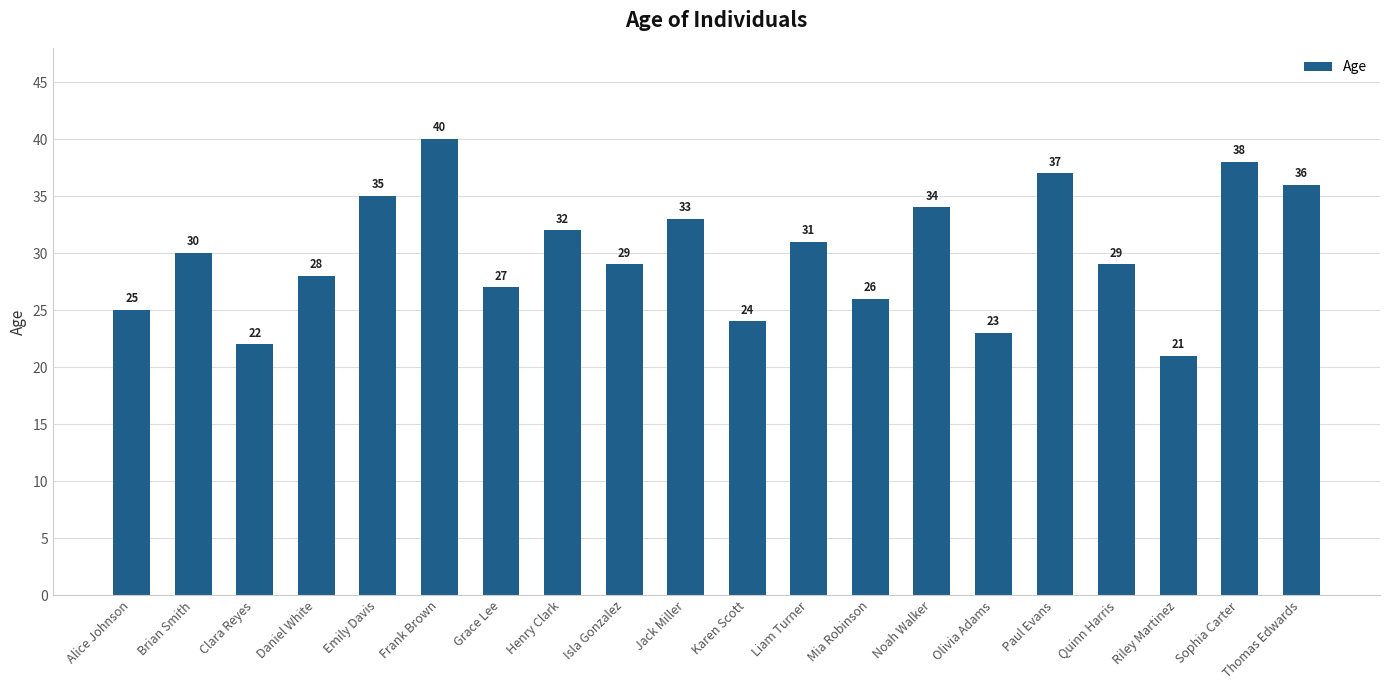

What is the sum of the values at Clara Reyes and Daniel White?

50